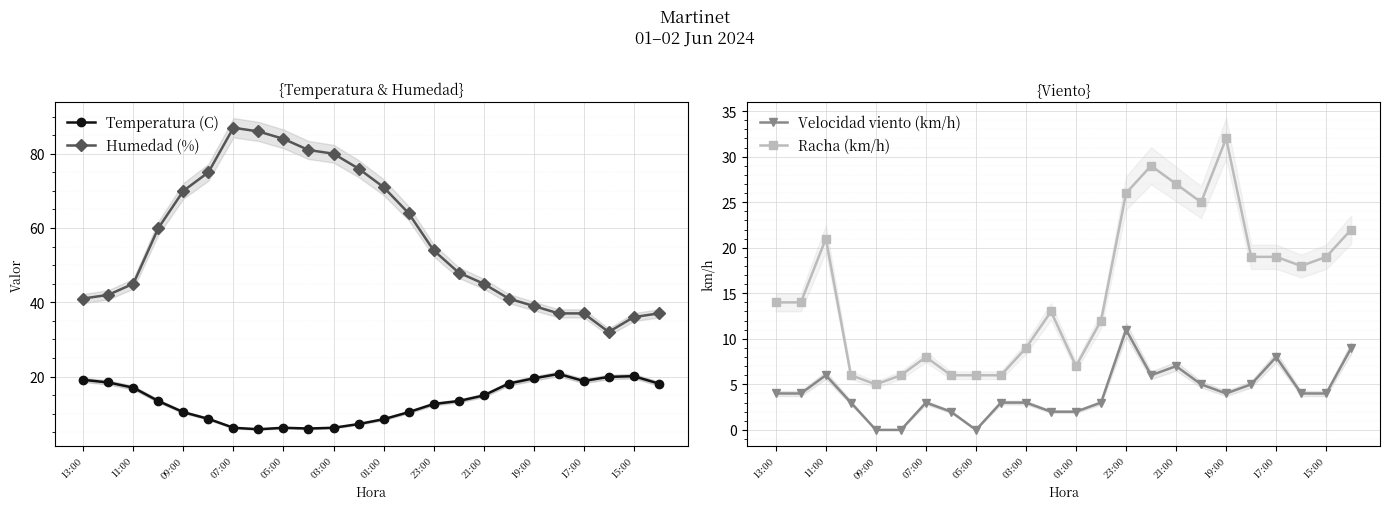

True or false: Temperatura (C) and Humedad (%) intersect in this chart.

False